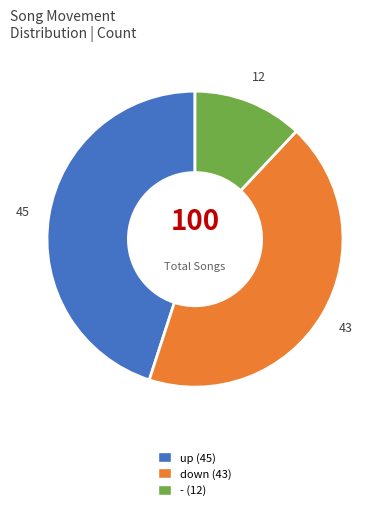

What is the largest slice in the pie chart?

up